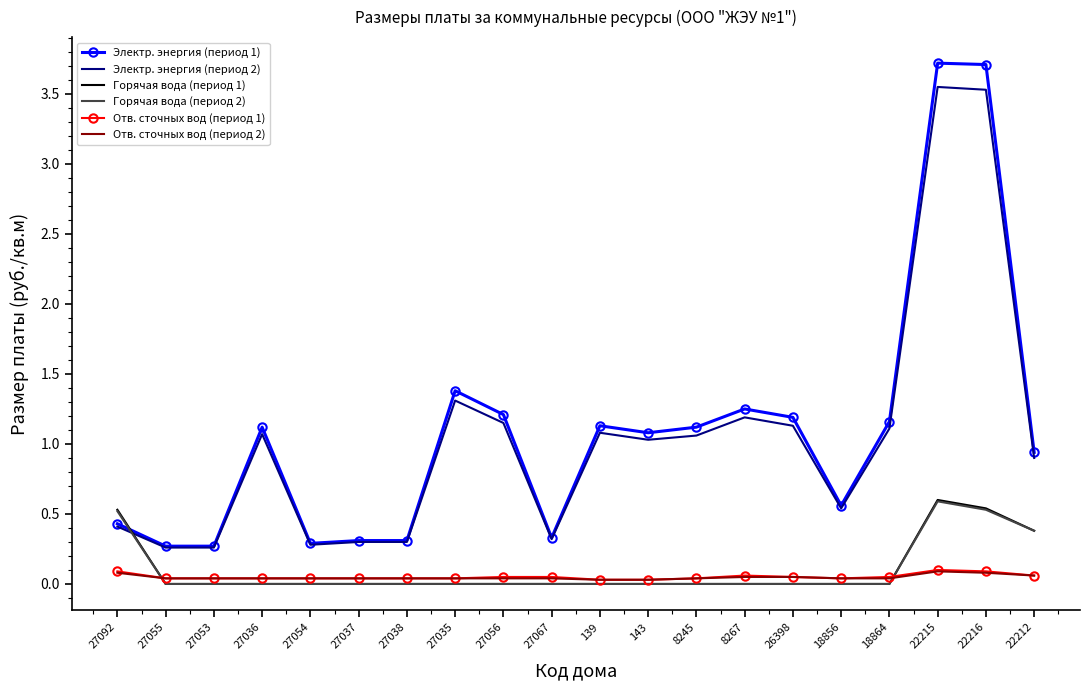

True or false: Горячая вода (период 1) has a value of -0.3 at 139.

False